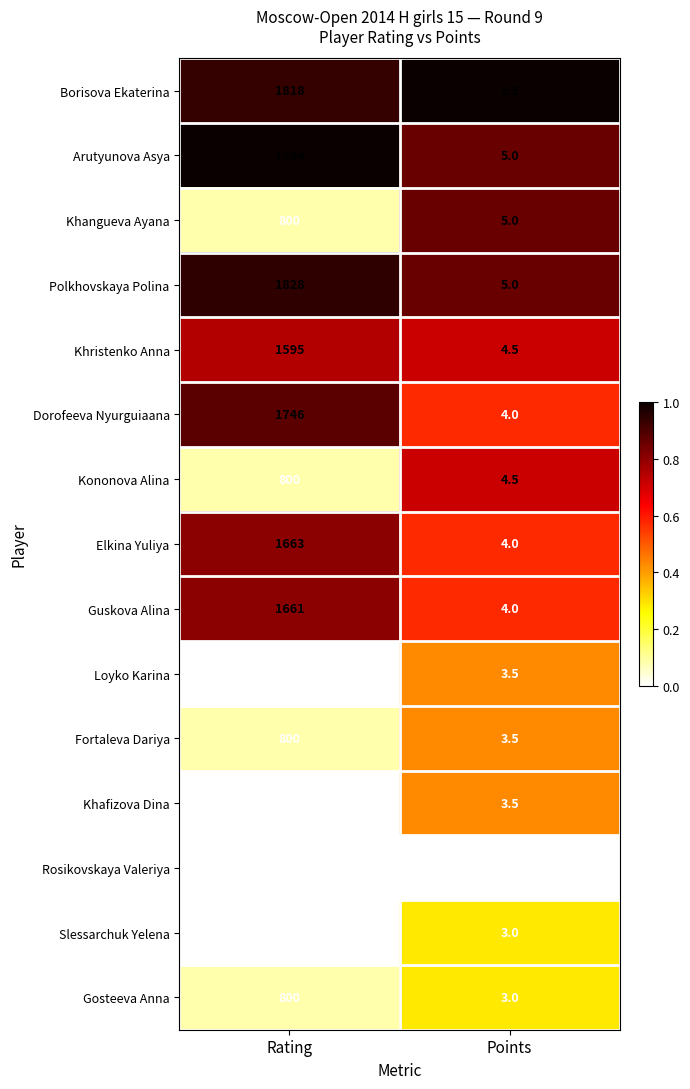

What is the total value across all series at Rating?

18205.0